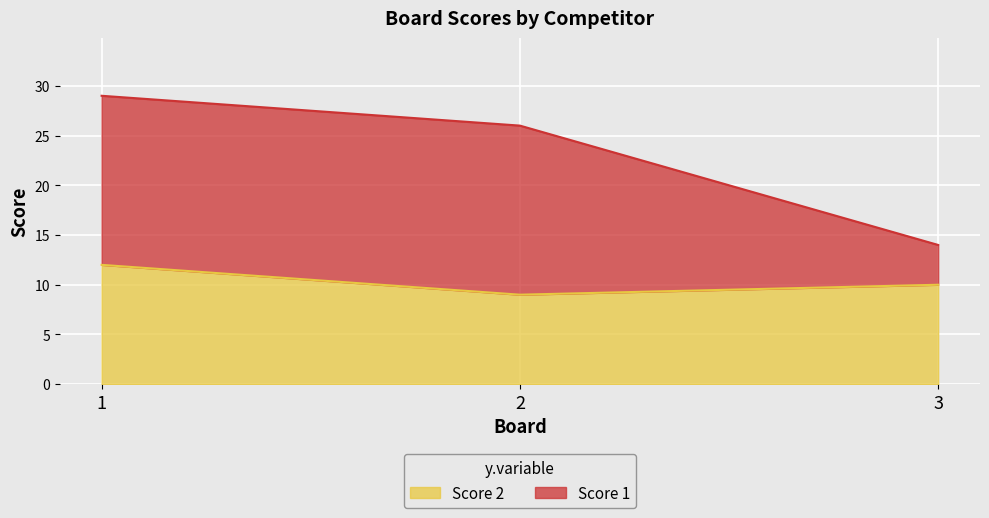

At which label does Score 2 first exceed 10?

1